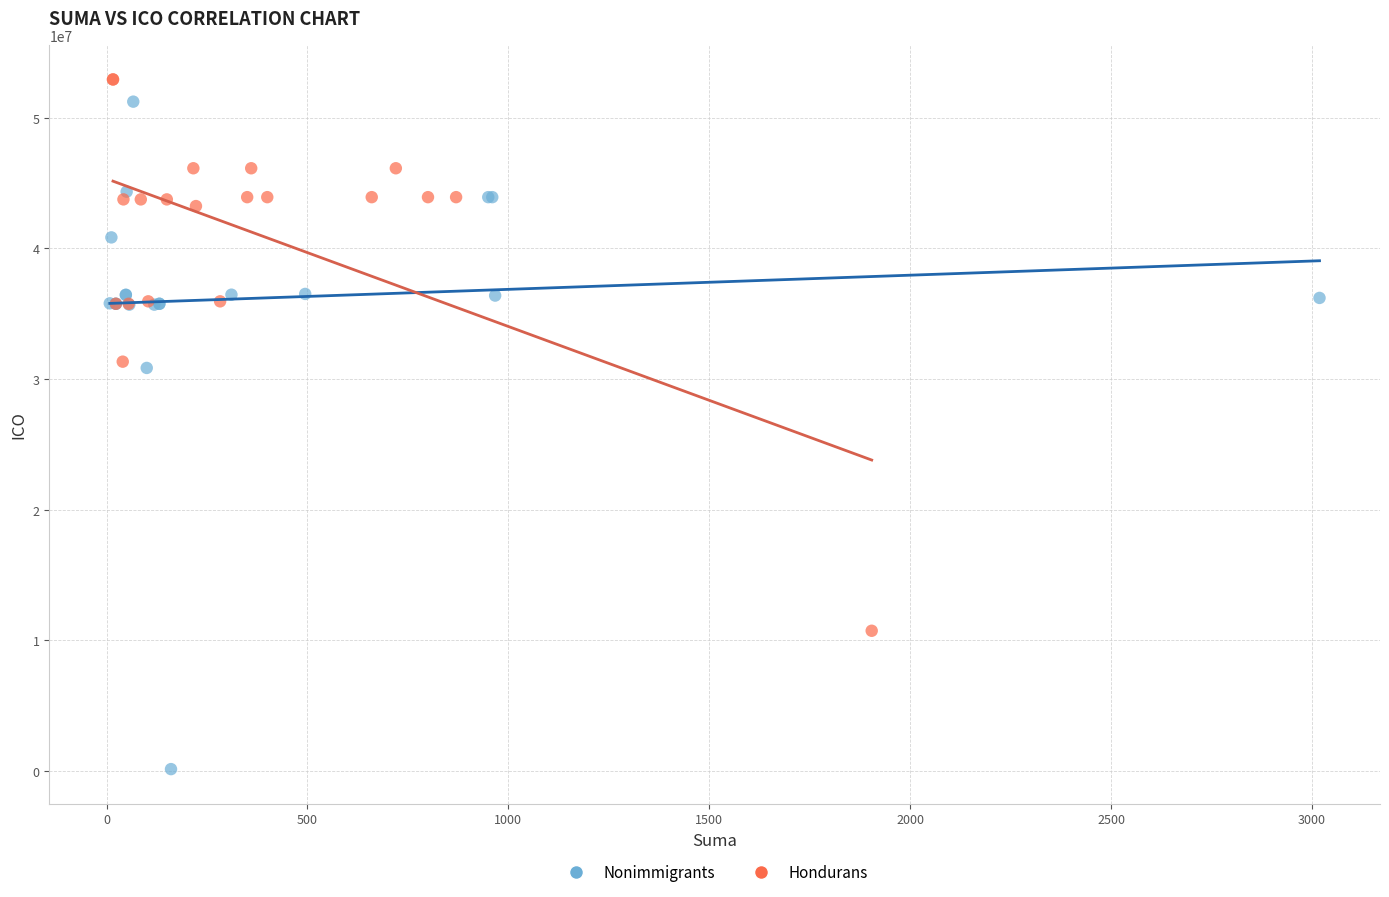

Which series has the widest spread of Y values?

Nonimmigrants